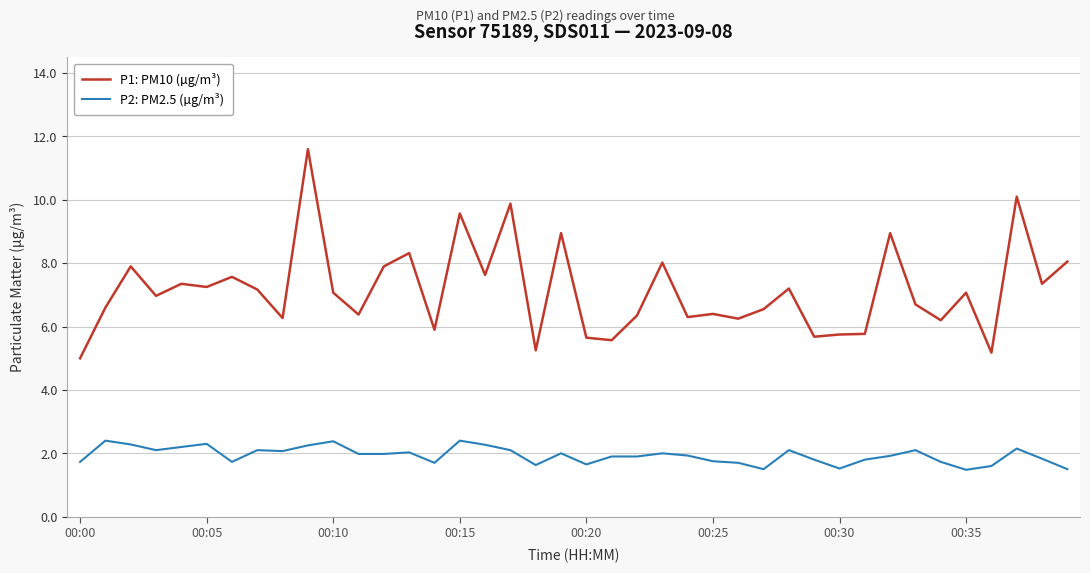

What is the maximum value shown in the chart?

11.6